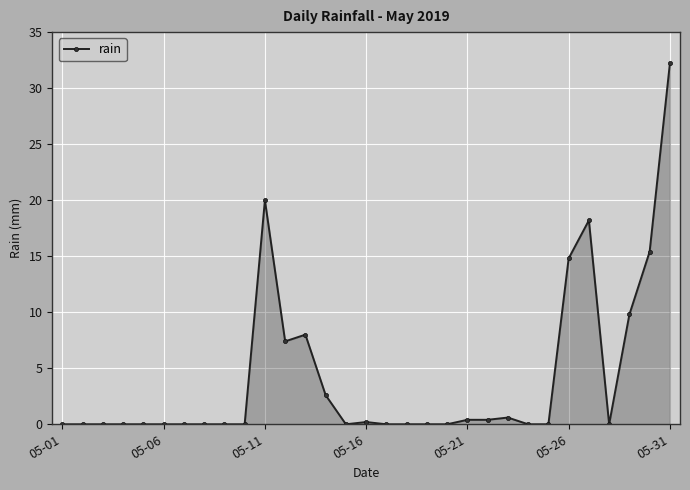

What is the greatest value displayed?

32.2